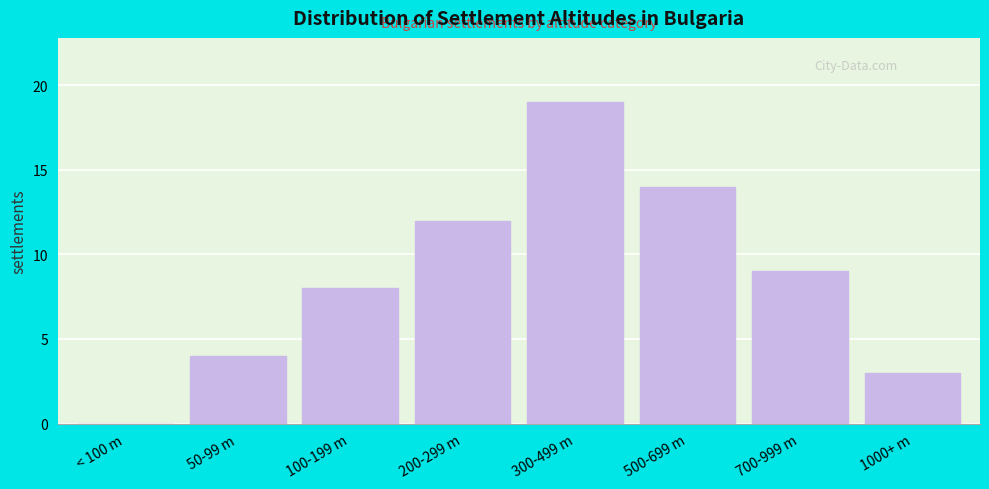

Reading left to right, extract all data points from this chart.

< 100 m=0	50-99 m=4	100-199 m=8	200-299 m=12	300-499 m=19	500-699 m=14	700-999 m=9	1000+ m=3